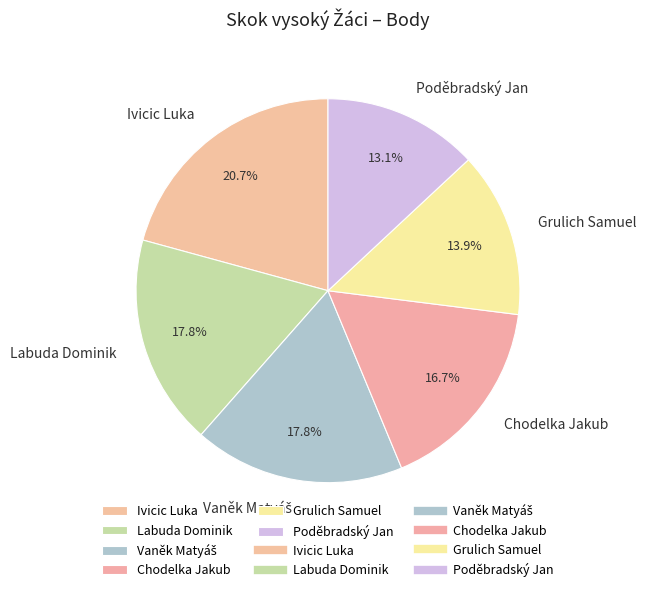

To the nearest percent, what portion does Poděbradský Jan represent?

13%